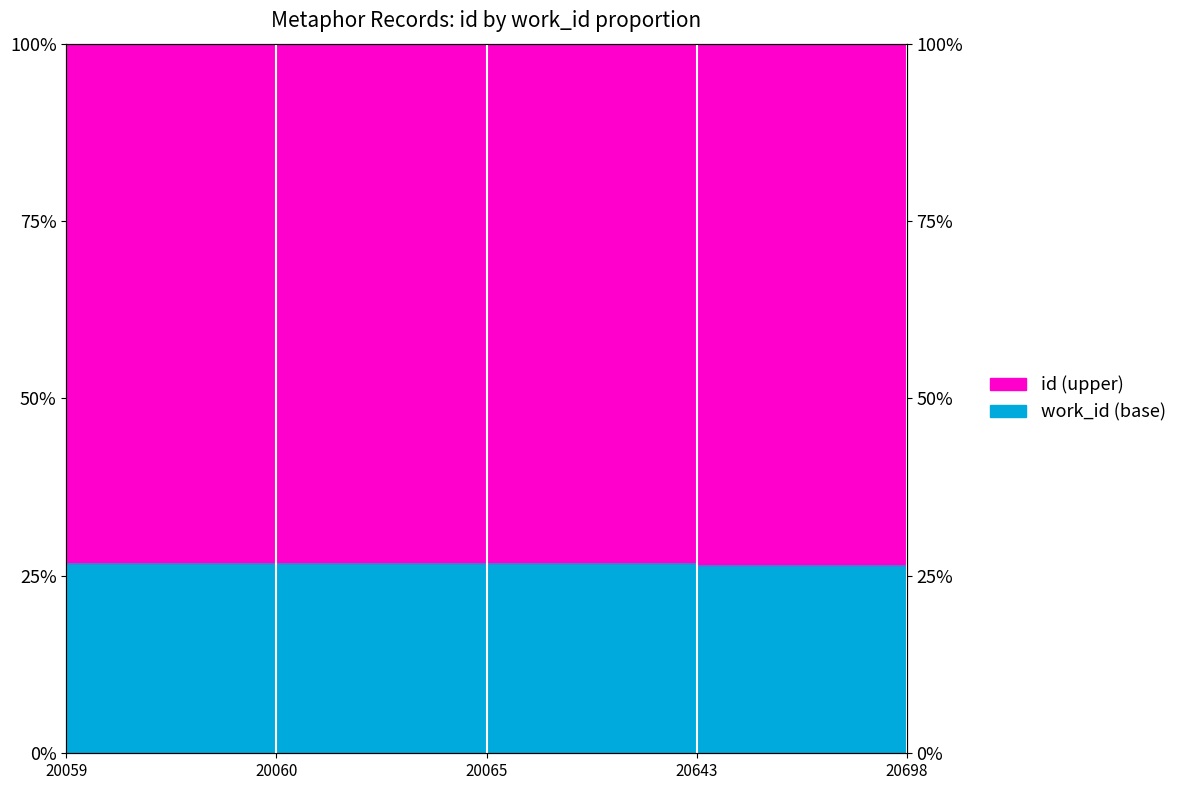

Reading left to right, transcribe all the data shown in this chart.

26.9	26.9	26.9	26.5	26.4